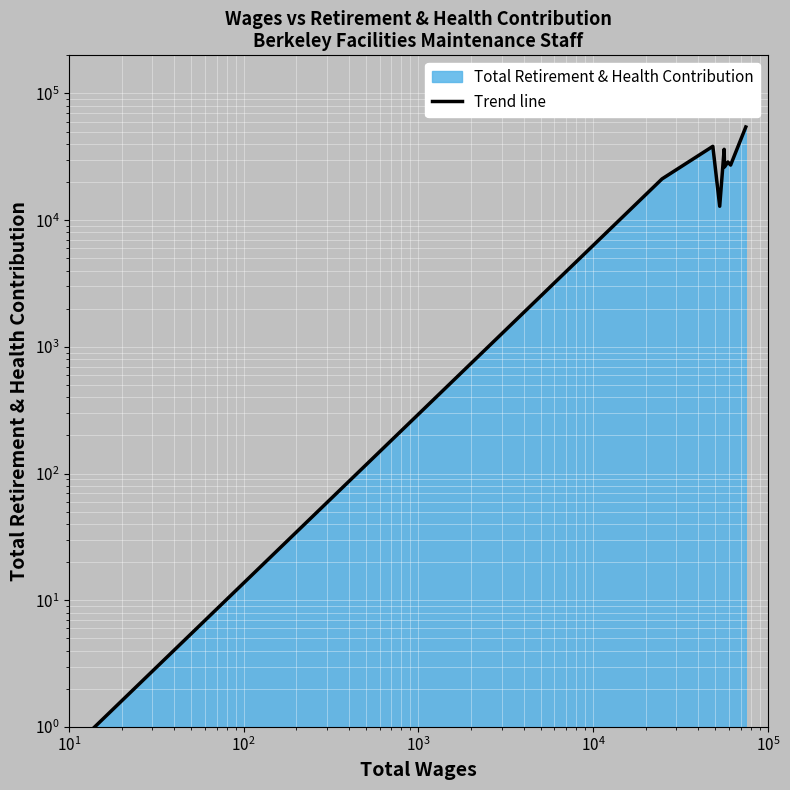

What is the difference between the maximum and second lowest values?

41510